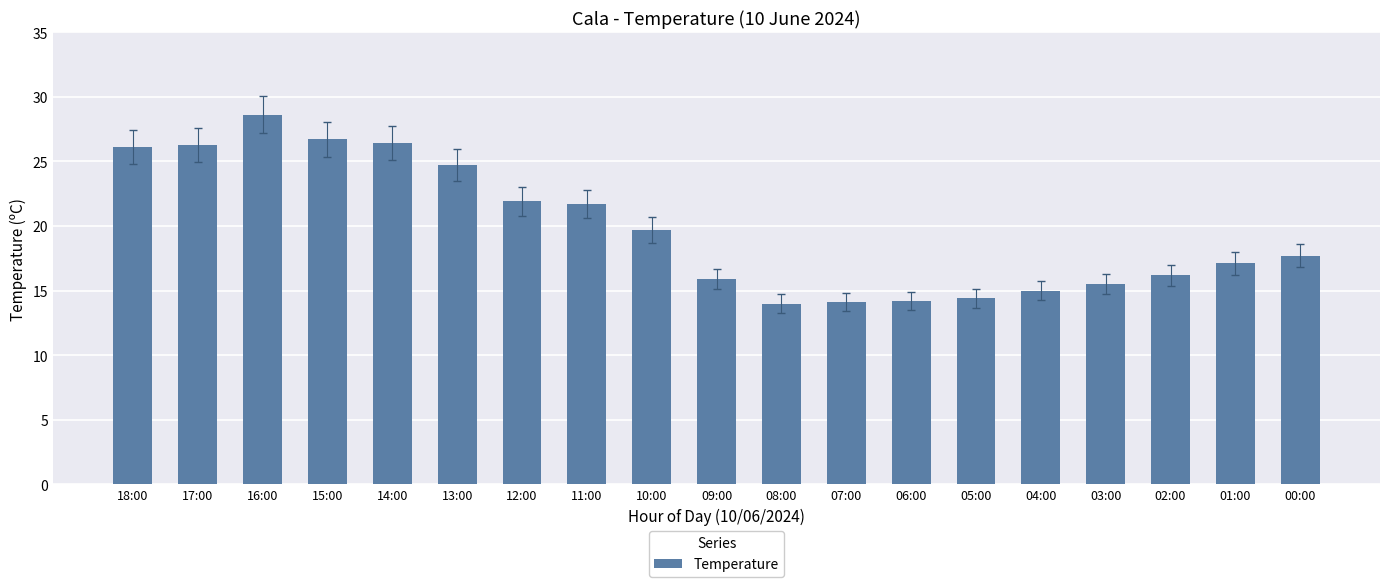

At which category does the chart reach its peak across all series?

16:00